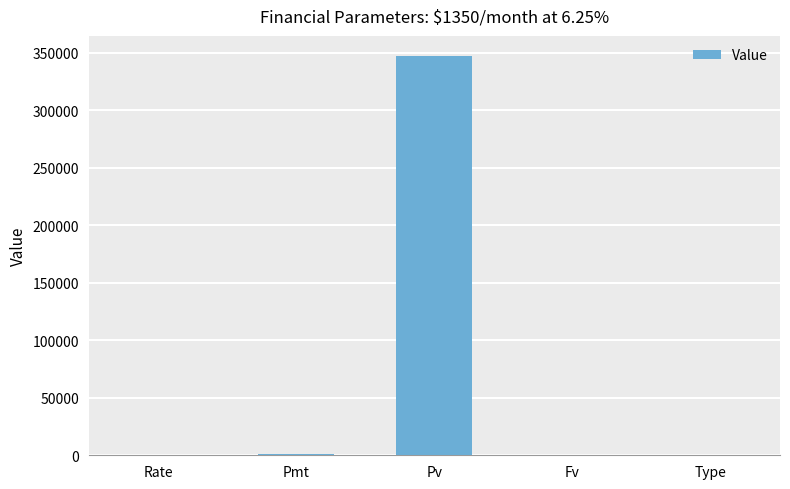

Is it true that the value at Pv is 347500.0?

True